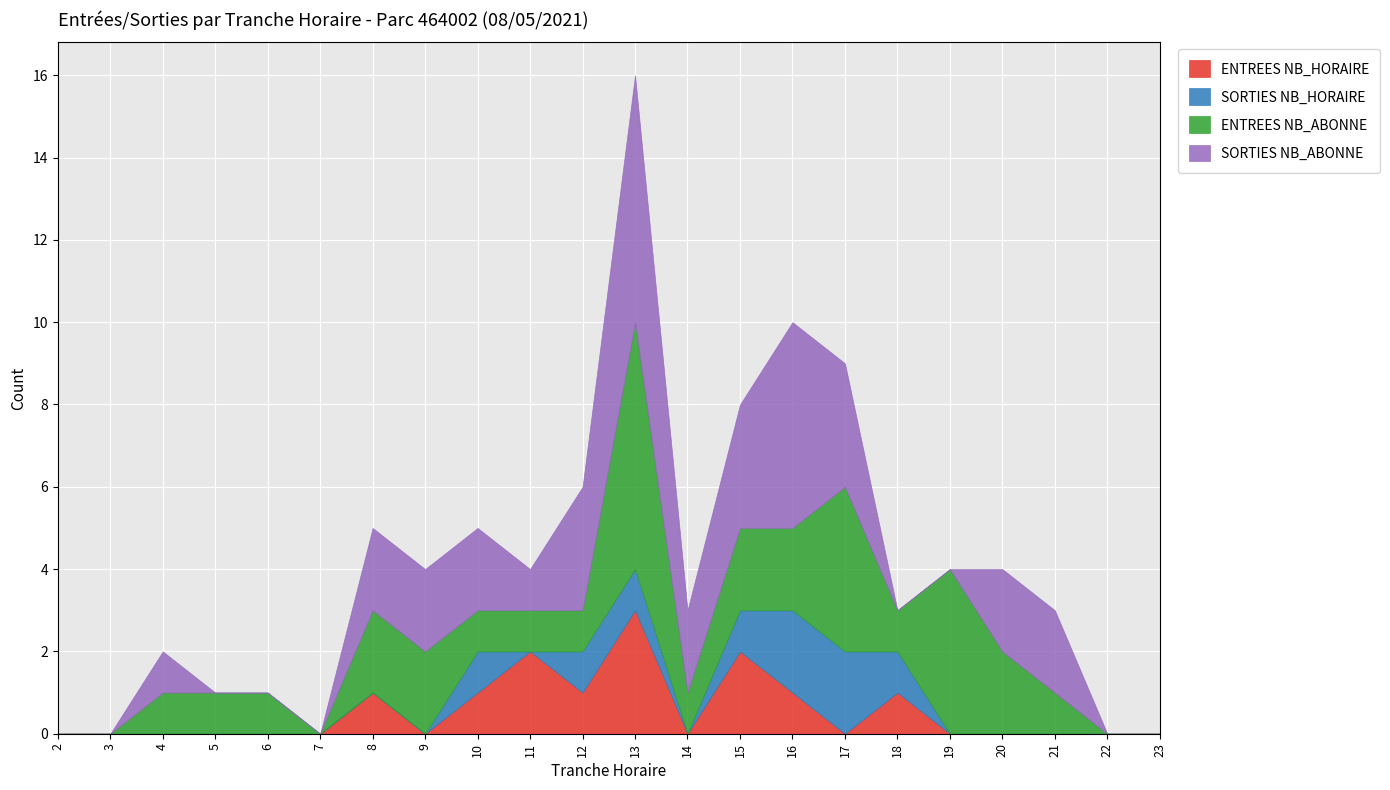

Where do ENTREES NB_ABONNE and SORTIES NB_ABONNE first cross each other?

16 and 17